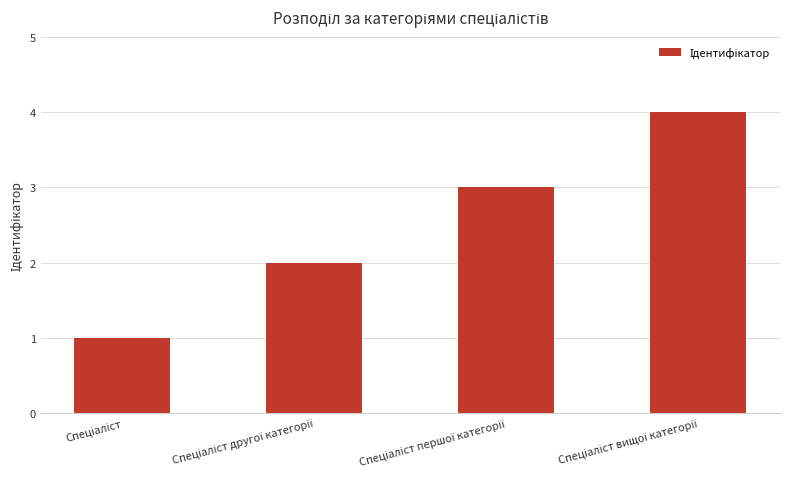

What is the difference between the second highest and minimum values?

2